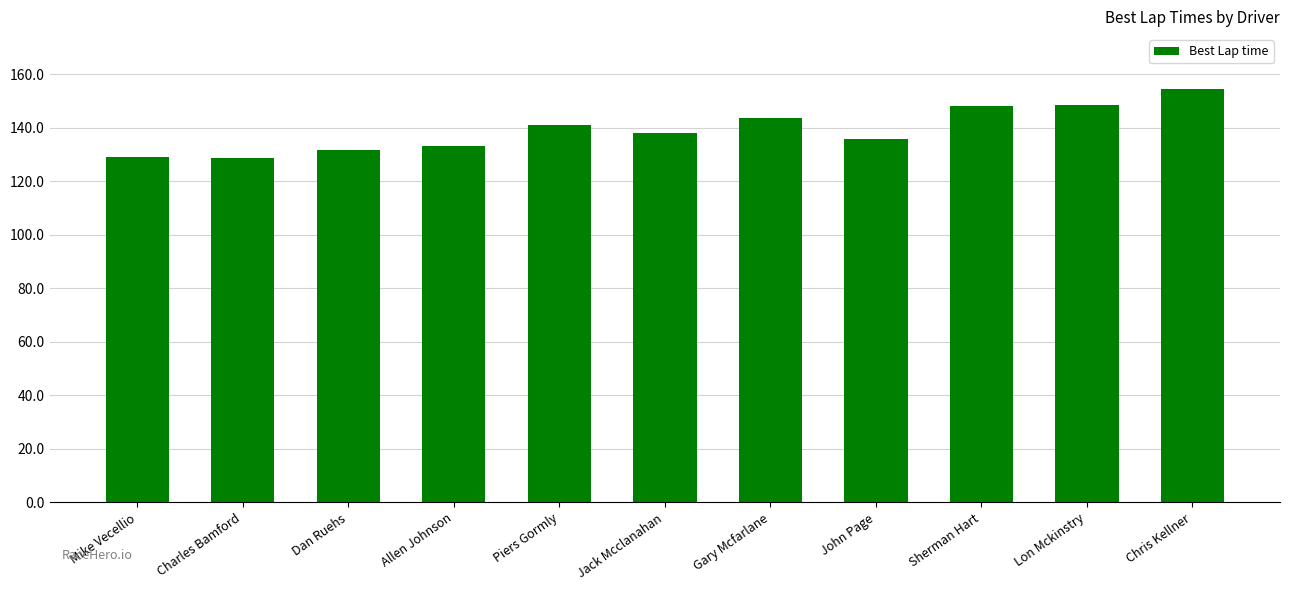

Where is the data nearest to the value 141?

Piers Gormly